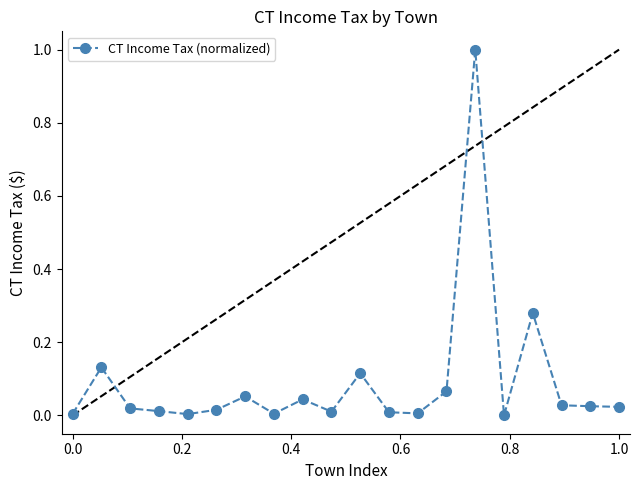

What is the maximum value shown in the chart?

1.0